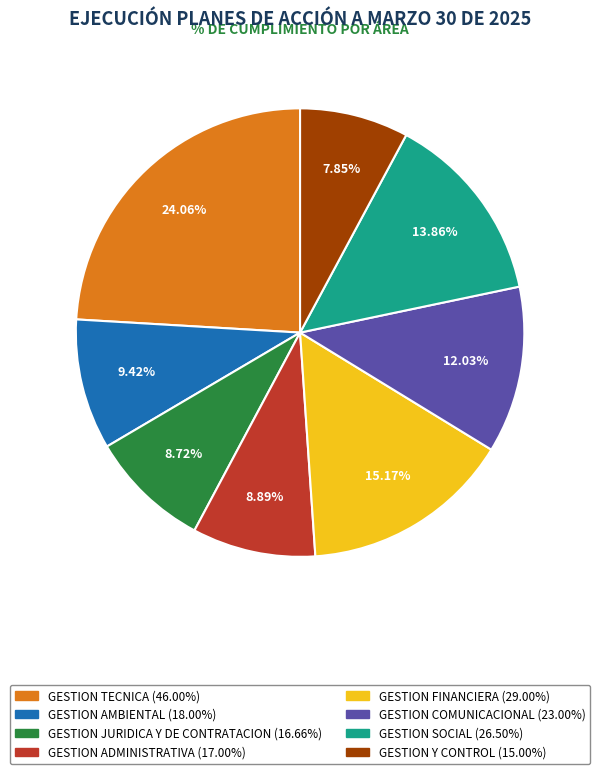

Count the number of slices in the pie.

8